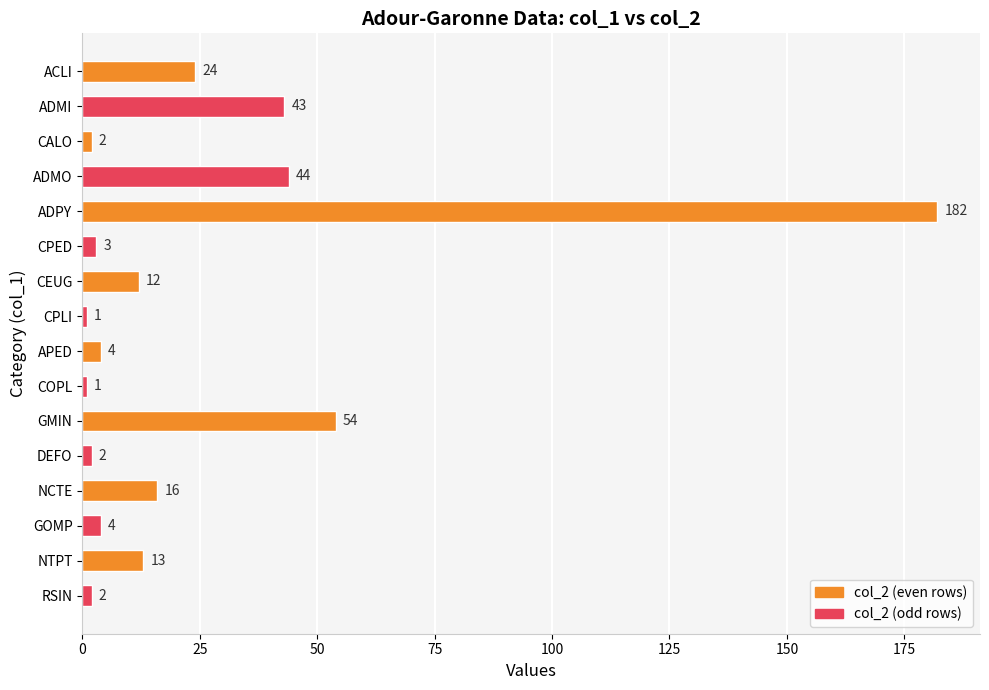

Count the number of categories in the chart.

16